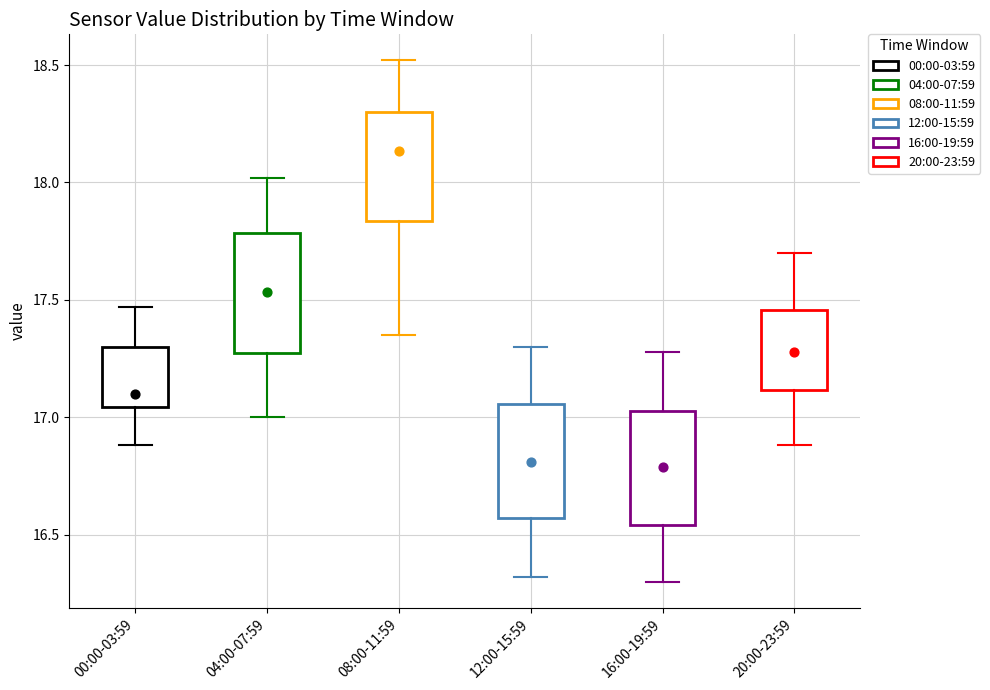

Where does the upper whisker of the box for 08:00-11:59 end on the y-axis? The values are not printed on the chart, so give them approximately, as read against the axis.

18.50